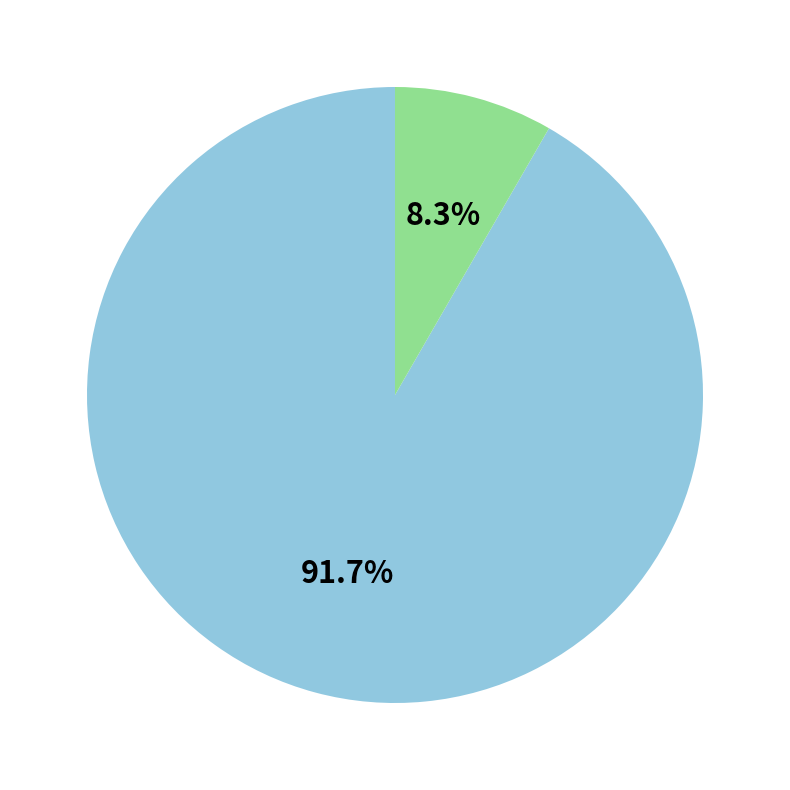

To the nearest percent, what is the difference between the largest and smallest slice percentages?

83%